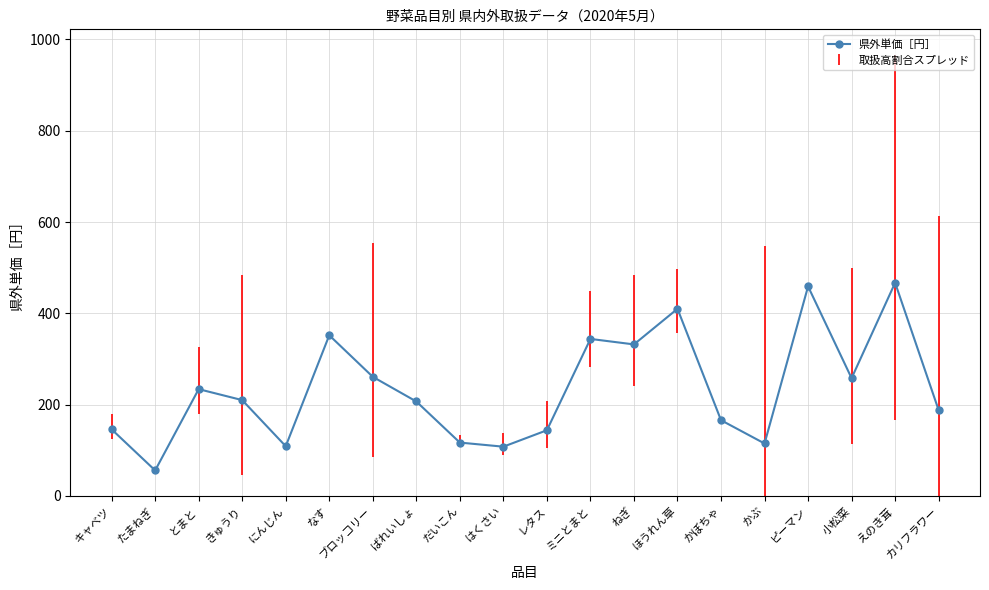

What value does the data have at 小松菜, to the nearest 5?

260